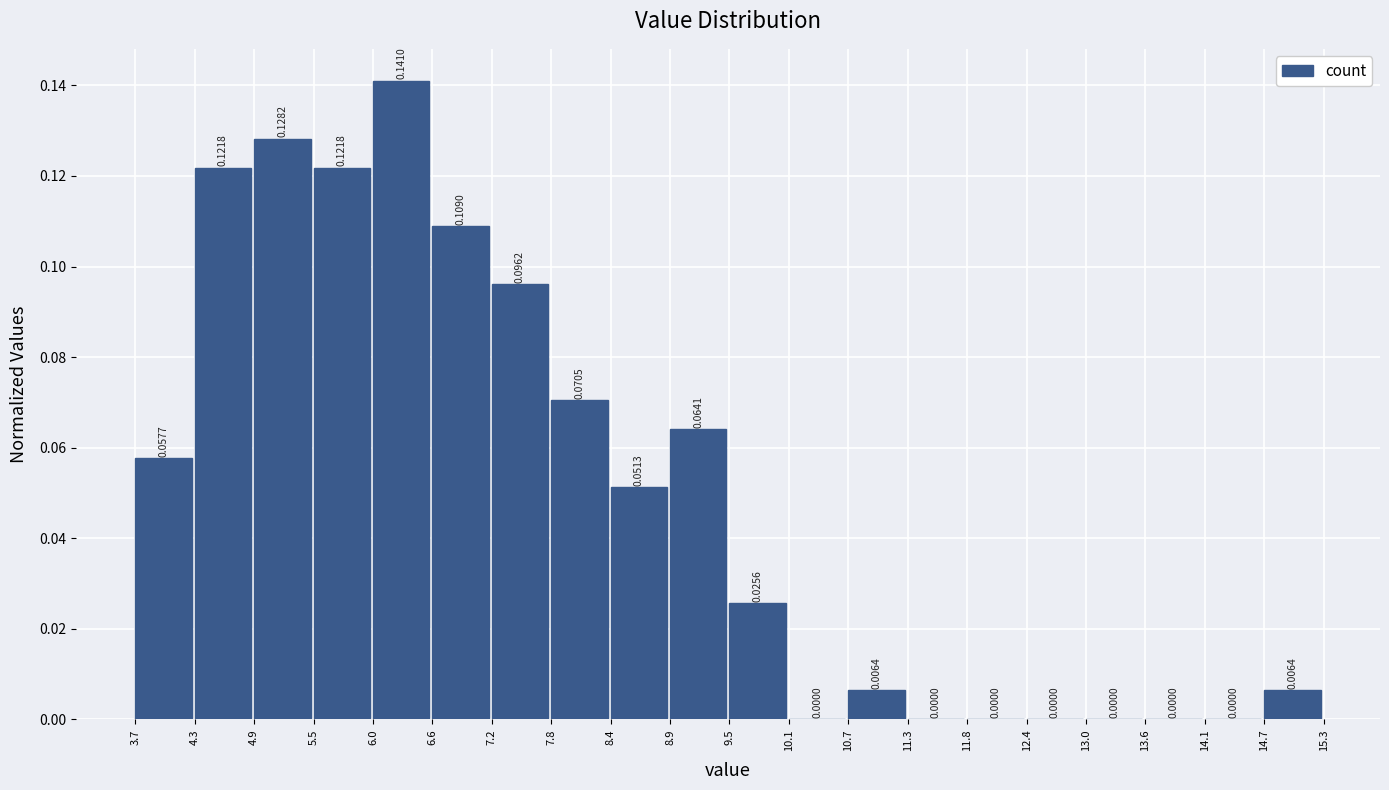

How tall is the bar that spans 4.9 to 5.5 on the x-axis?

0.1282